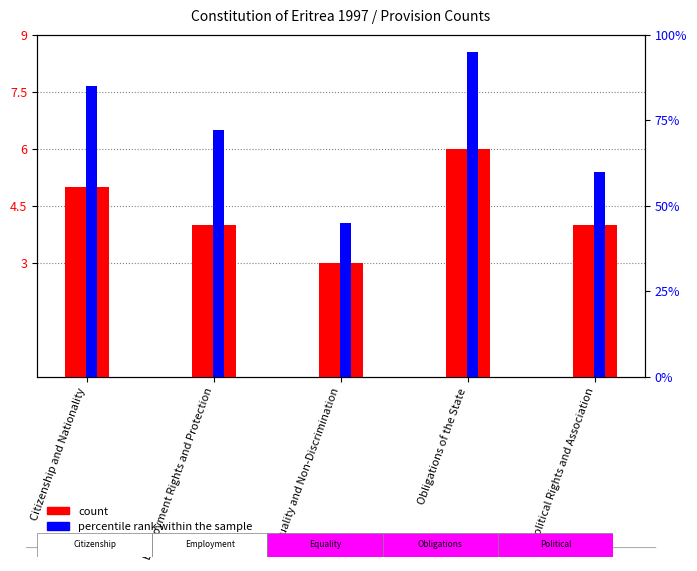

What is the spread (max minus min) of values at Employment Rights and Protection?

68